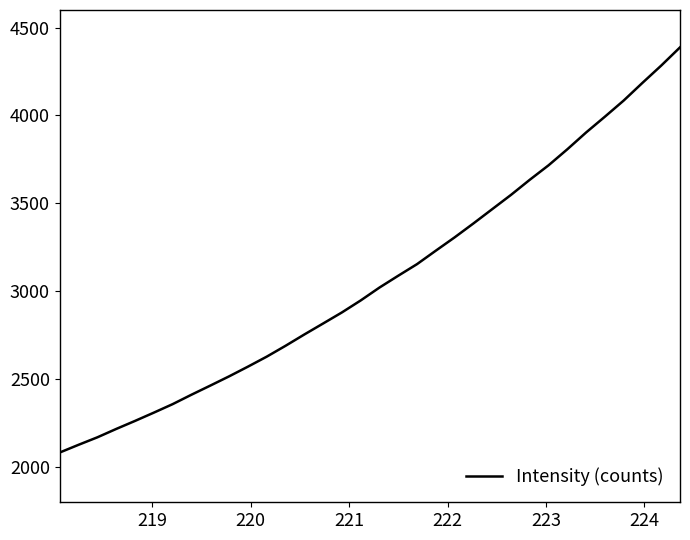

What is the maximum value shown in the chart?

4387.4